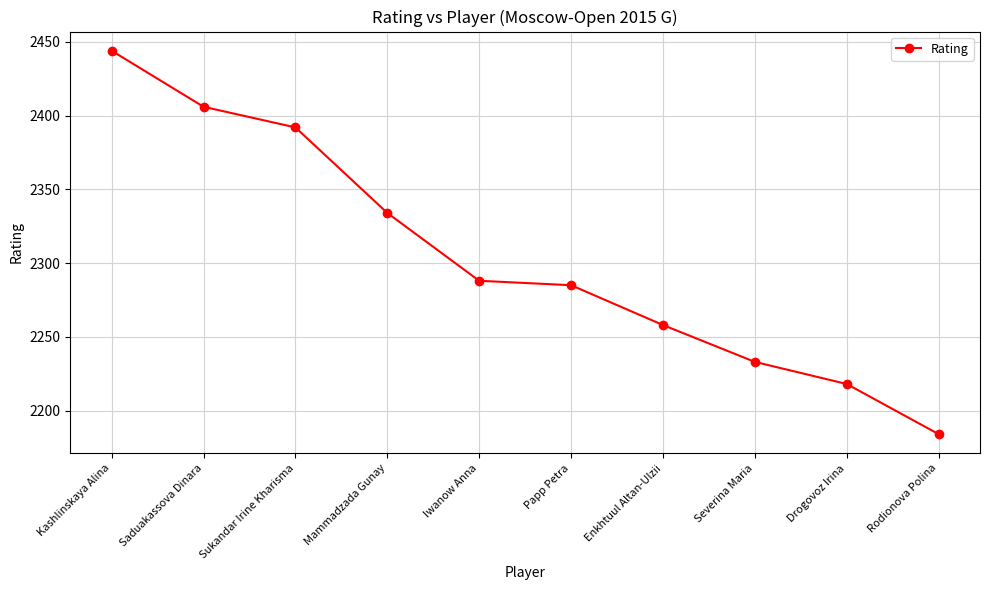

True or false: the data has more than 0 interior local peaks.

False